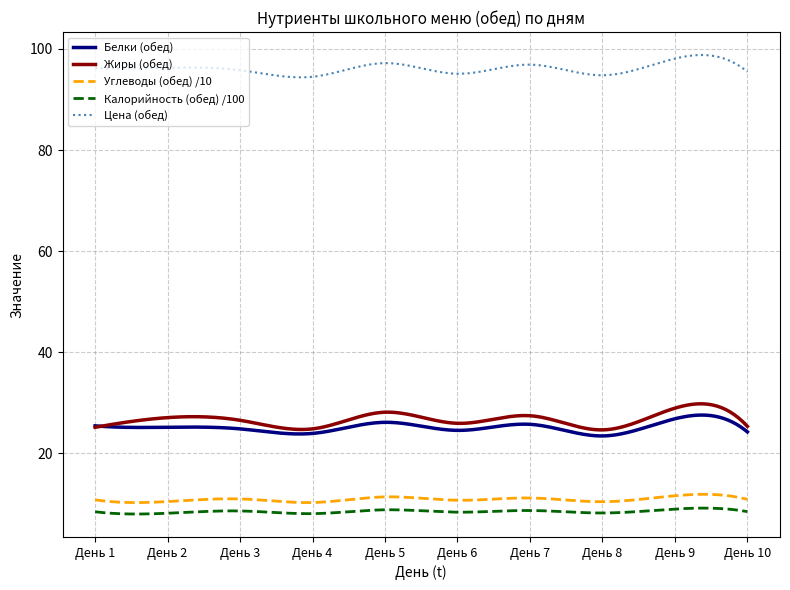

Which series has the largest total across all categories?

Цена (обед)